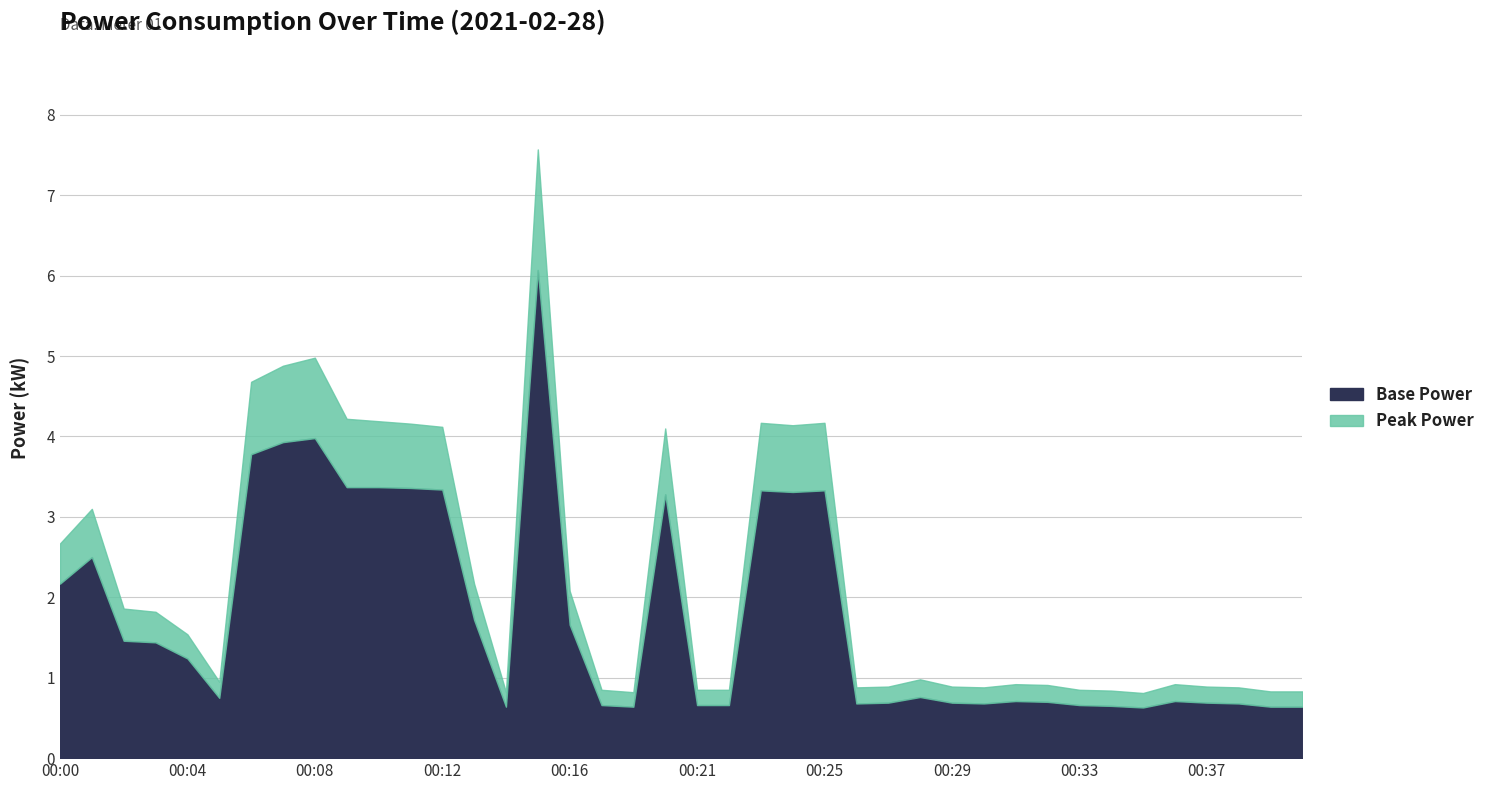

Reading left to right, what are all the values shown in this chart?

Base Power: 00:00=2.2	00:01=2.5	00:02=1.5	00:03=1.4	00:04=1.2	00:05=0.8	00:06=3.8	00:07=3.9	00:08=4.0	00:09=3.4	00:10=3.4	00:11=3.4	00:12=3.3	00:13=1.7	00:14=0.6	00:15=6.1	00:16=1.7	00:17=0.7	00:18=0.6	00:20=3.3	00:21=0.7	00:22=0.7	00:23=3.3	00:24=3.3	00:25=3.3	00:26=0.7	00:27=0.7	00:28=0.8	00:29=0.7	00:30=0.7	00:31=0.7	00:32=0.7	00:33=0.7	00:34=0.7	00:35=0.6	00:36=0.7	00:37=0.7	00:38=0.7	00:39=0.6	00:40=0.6
Peak Power: 00:00=0.5	00:01=0.6	00:02=0.4	00:03=0.4	00:04=0.3	00:05=0.2	00:06=0.9	00:07=0.9	00:08=1.0	00:09=0.8	00:10=0.8	00:11=0.8	00:12=0.8	00:13=0.5	00:14=0.2	00:15=1.5	00:16=0.4	00:17=0.2	00:18=0.2	00:20=0.8	00:21=0.2	00:22=0.2	00:23=0.8	00:24=0.8	00:25=0.8	00:26=0.2	00:27=0.2	00:28=0.2	00:29=0.2	00:30=0.2	00:31=0.2	00:32=0.2	00:33=0.2	00:34=0.2	00:35=0.2	00:36=0.2	00:37=0.2	00:38=0.2	00:39=0.2	00:40=0.2